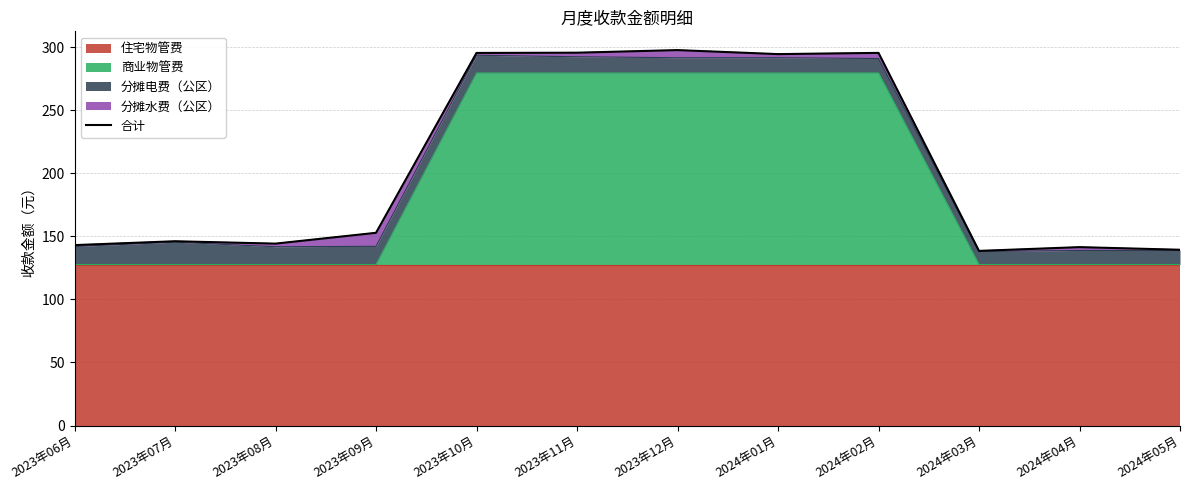

Where does the data first go above 152?

2023年09月